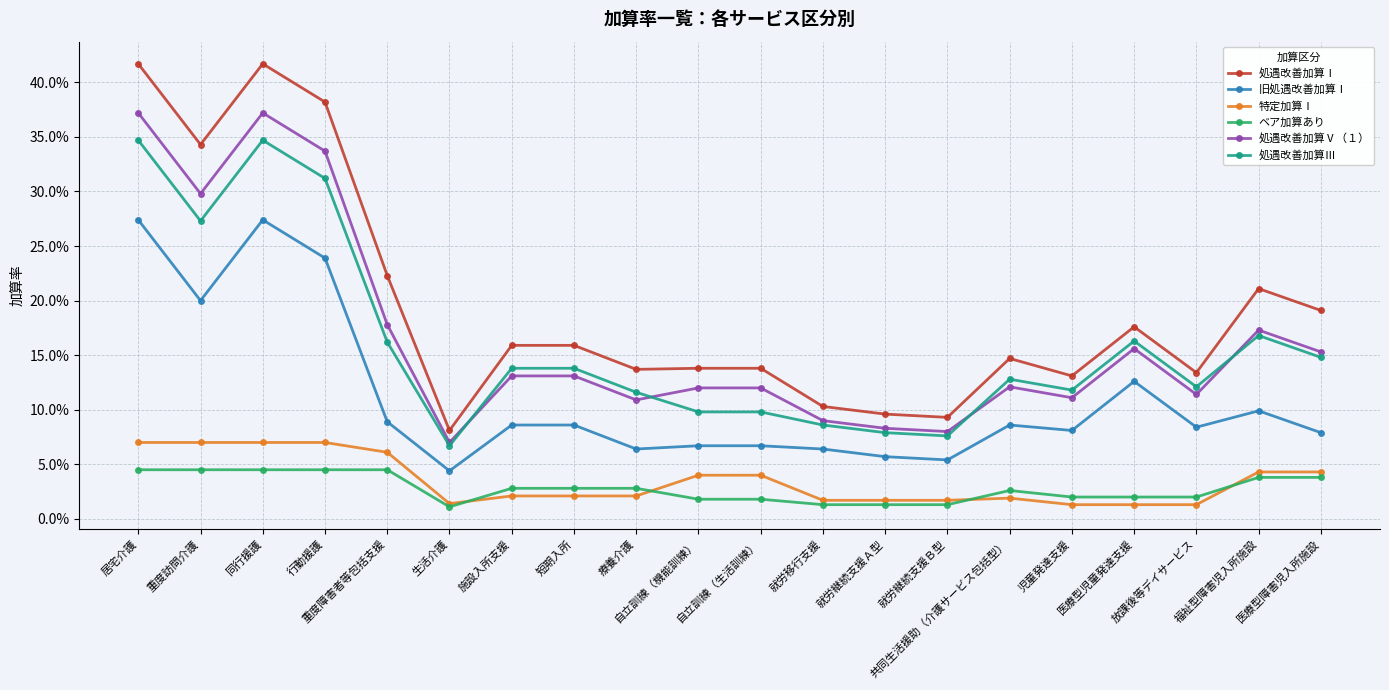

What is the total value across all series at 重度障害者等包括支援?

0.8